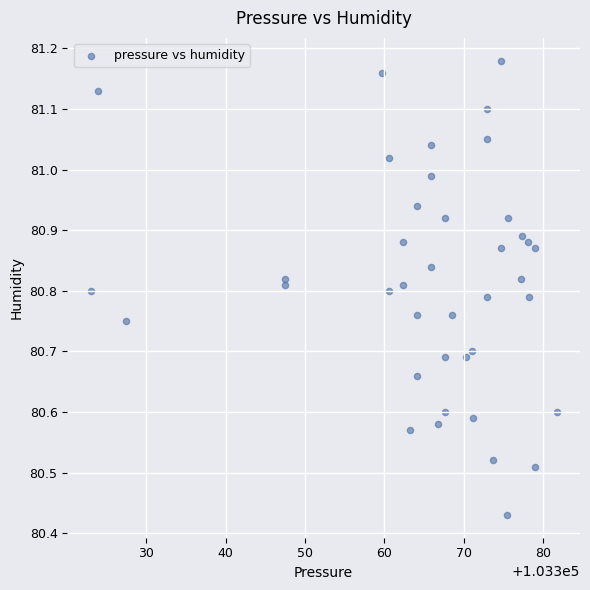

What is the range of X values (max minus min)?

58.8